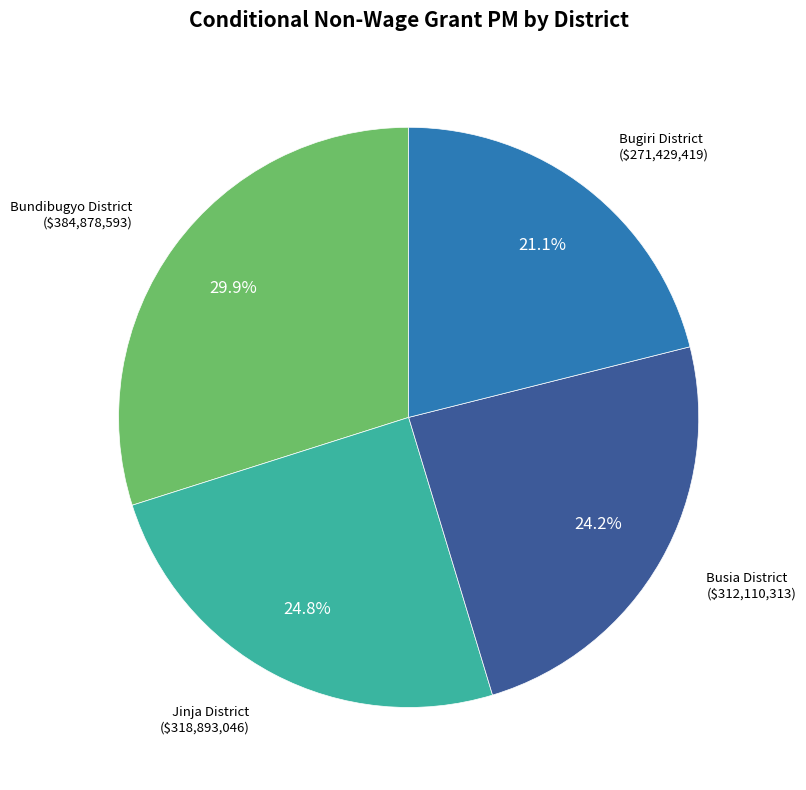

Is there any slice that represents more than half of the pie?

No